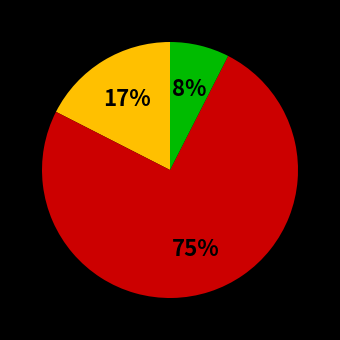

Is there any slice that represents more than half of the pie?

Yes